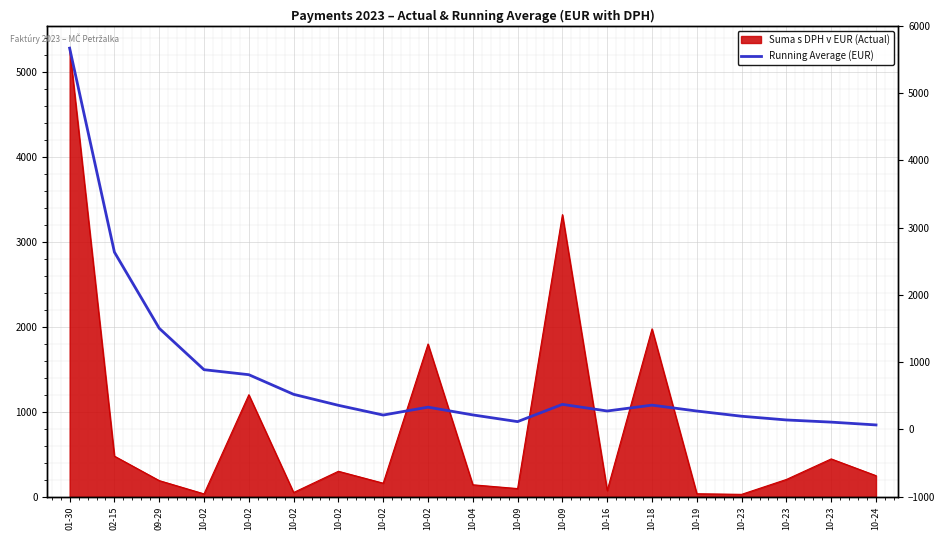

Which has a higher value, 10-04 or 10-18?

10-18